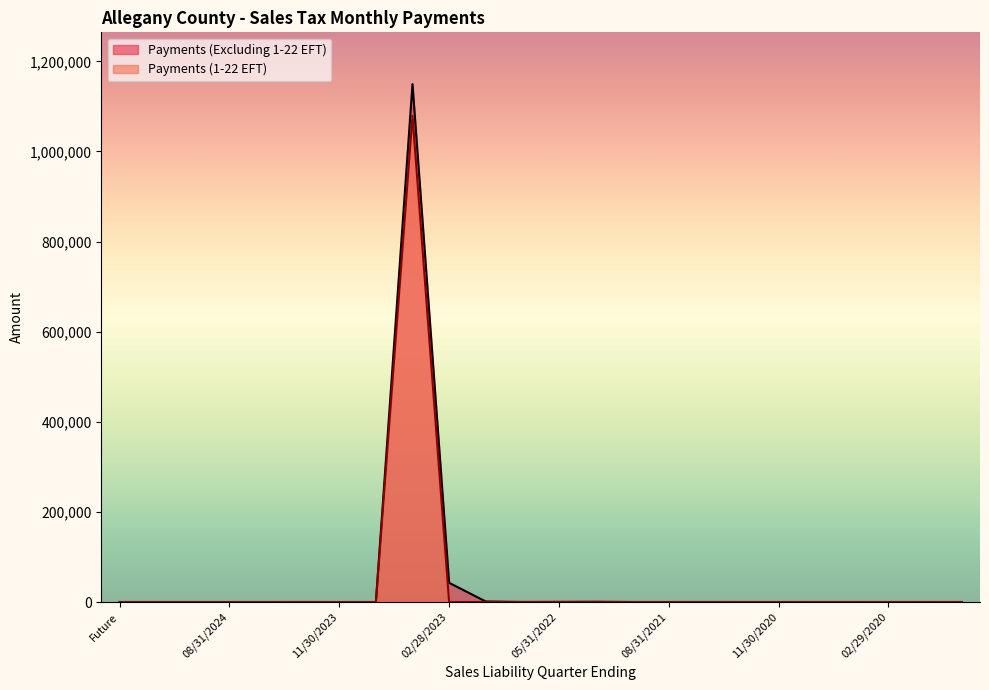

What is the label of the 17th point from the right?

08/31/2023